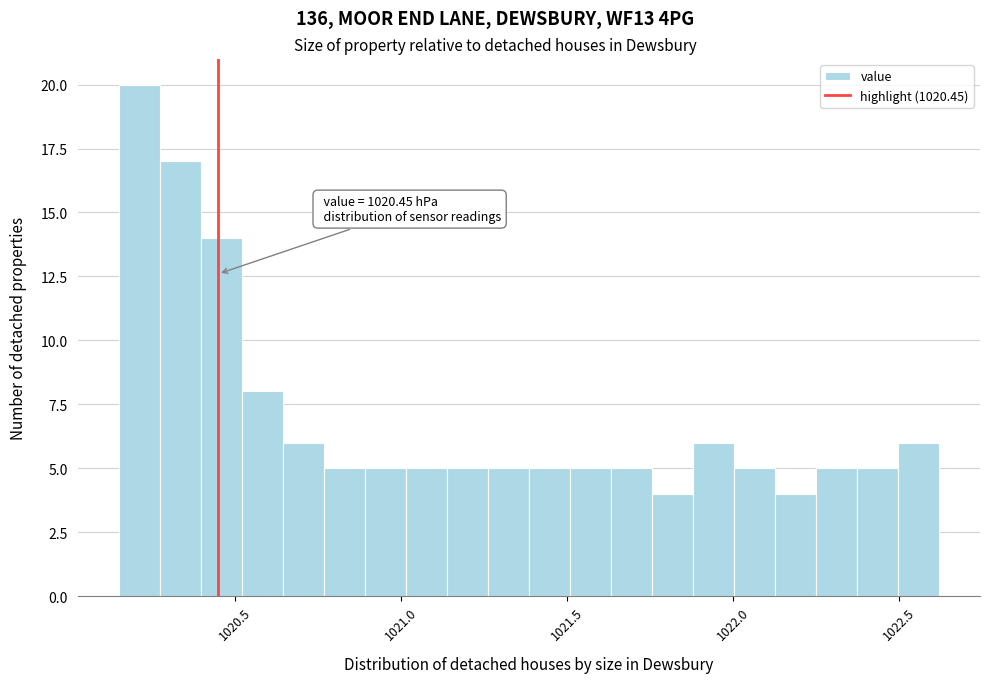

Read against the x-axis, roughly where is the centre of the tallest bar?

1020.20